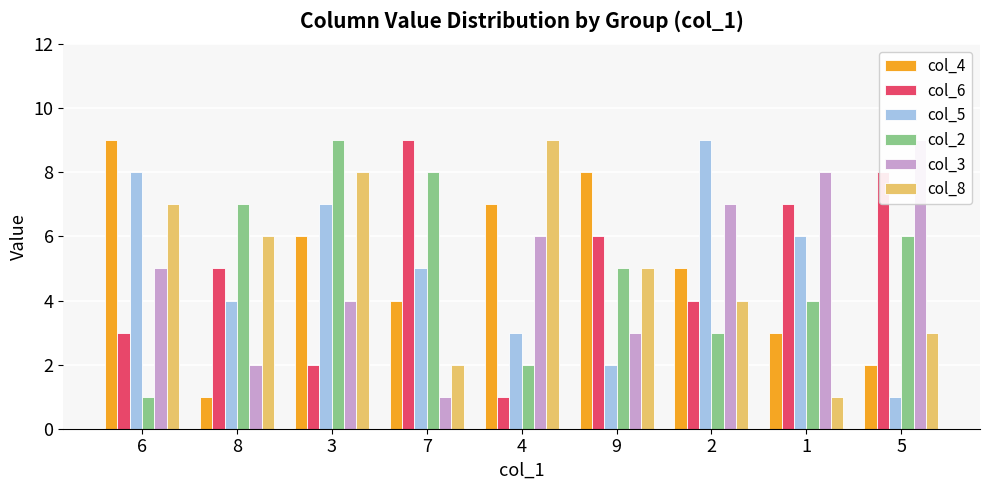

What is the total value across all series at 9?

29